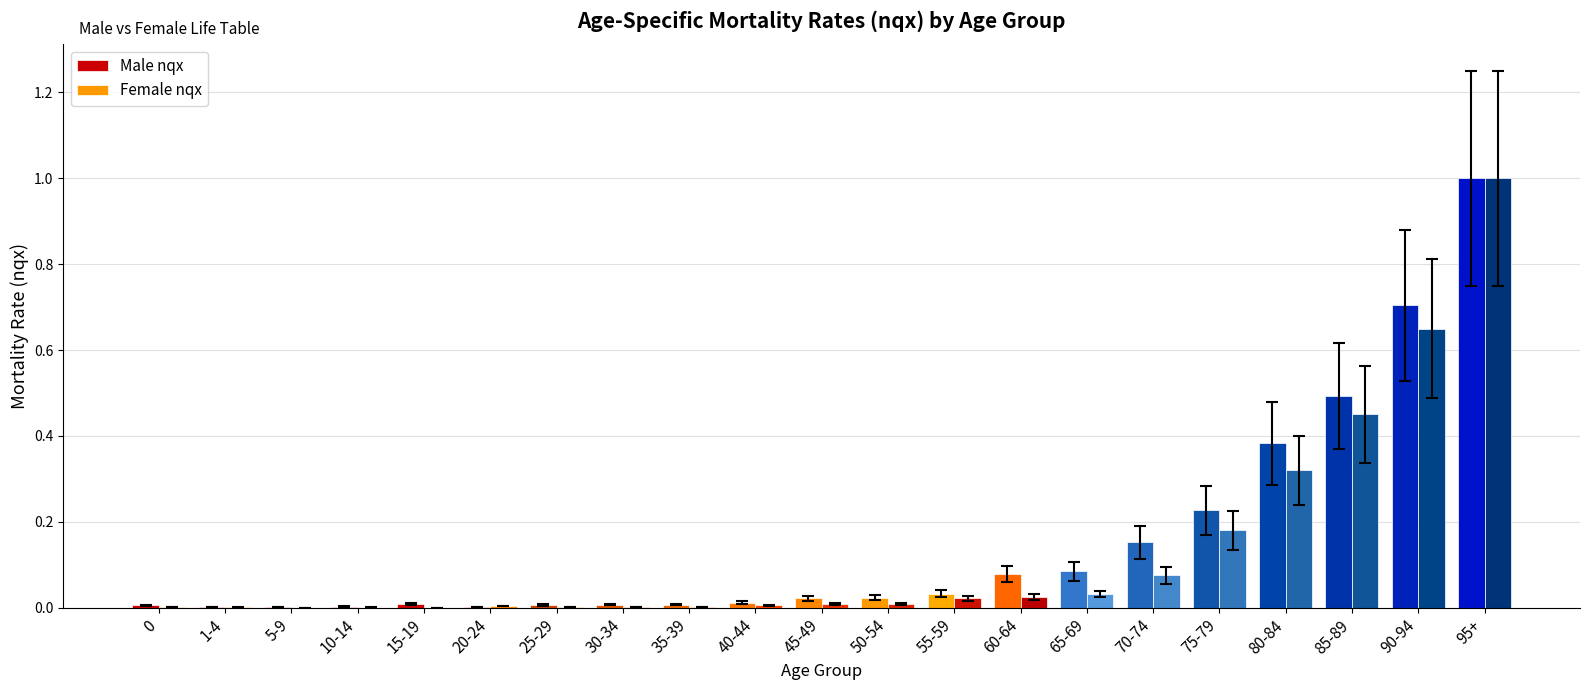

Rank the series by their average value, from lowest to highest.

Female nqx, Male nqx